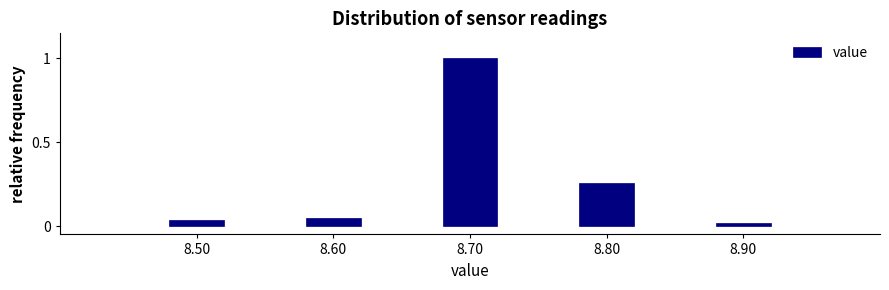

What is the sum of all values?

1.4